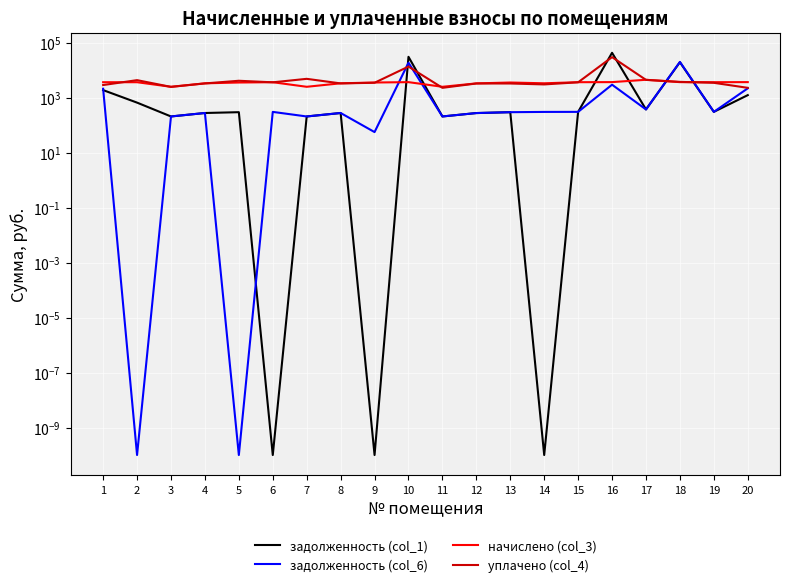

The value of задолженность (col_6) at 20 is 1344.3. True or false?

False